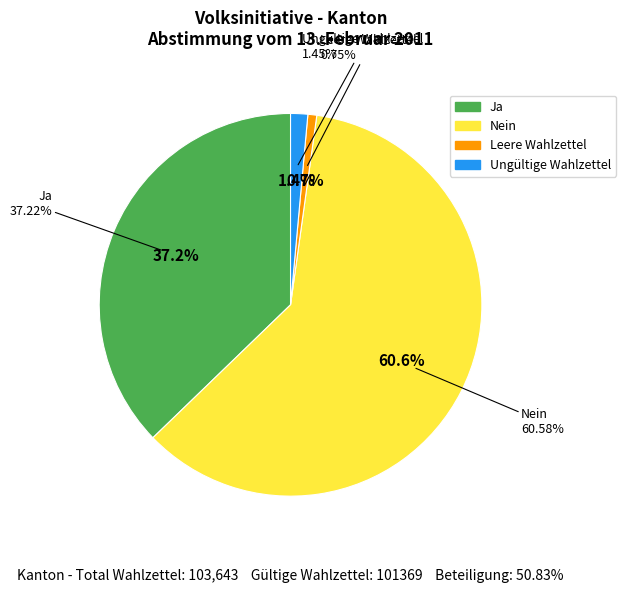

What percentage is the Ja slice, to the nearest percent?

37%